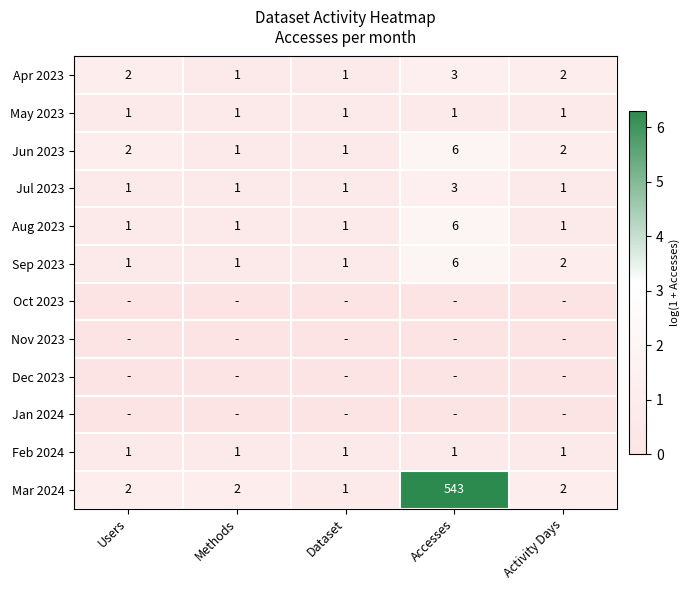

True or false: Mar 2024 has a value of 2 at Users.

True